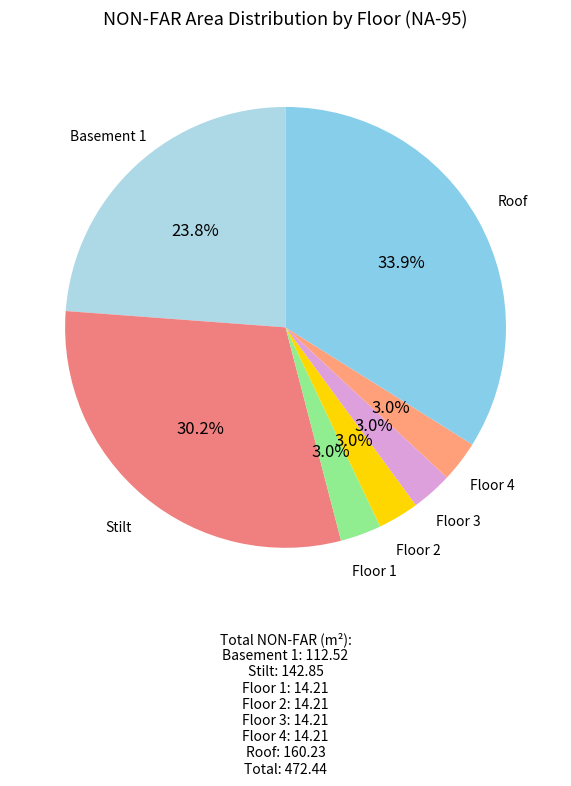

How many slices are in this pie chart?

7